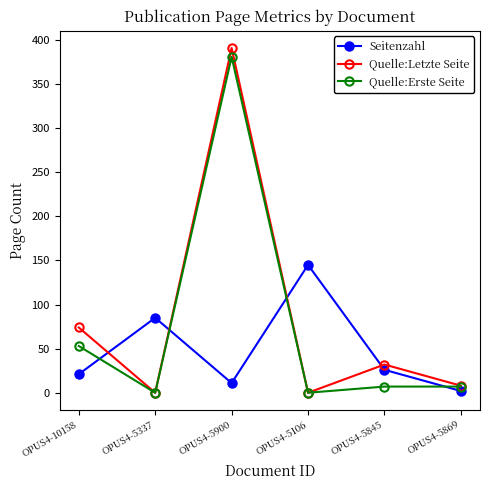

Reading right to left, what are all the values shown in this chart?

Seitenzahl: 2	26	145	11	85	21
Quelle:Letzte Seite: 8	32	0	391	0	74
Quelle:Erste Seite: 7	7	0	381	0	53